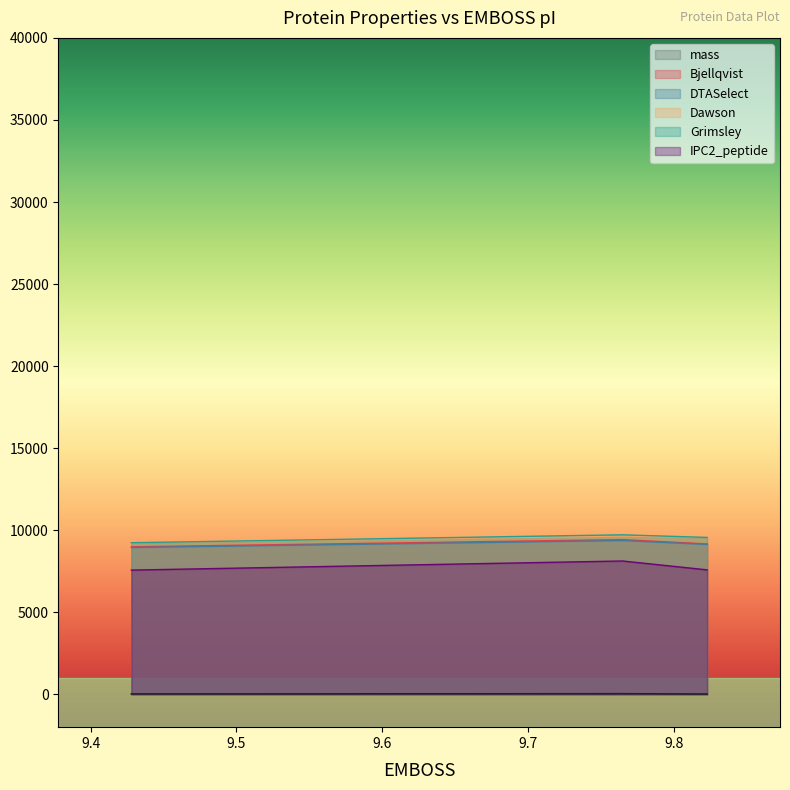

Reading left to right, transcribe all the data shown in this chart.

mass: 23.1	35.8	18.2
Bjellqvist: 8990.0	9428.0	9165.0
DTASelect: 8946.0	9370.0	9136.0
Dawson: 9238.0	9648.0	9560.0
Grimsley: 9238.0	9721.0	9560.0
IPC2_peptide: 7571.0	8126.0	7585.0